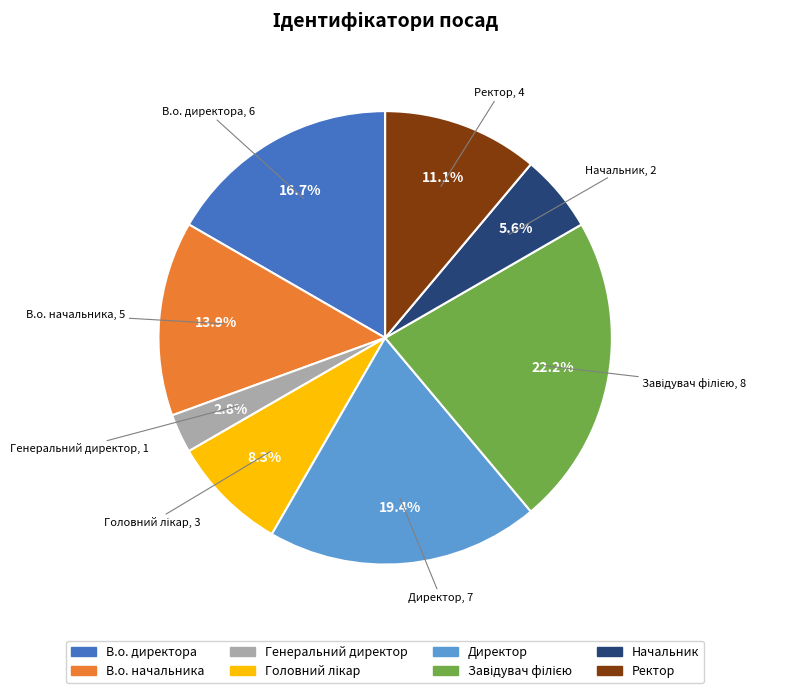

Does Директор account for over 50% of the chart?

No